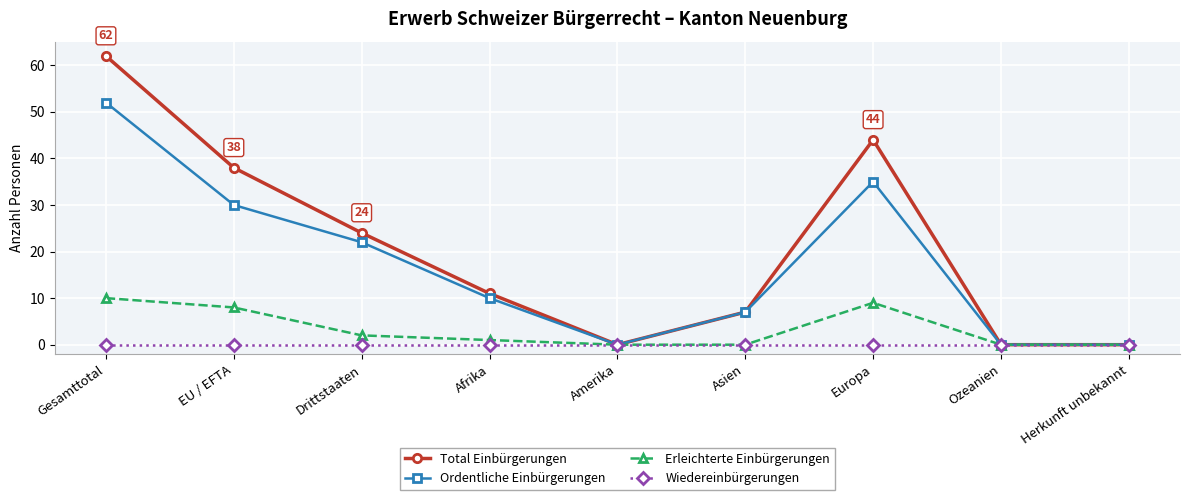

Rank the series by their maximum value, from highest to lowest.

Total Einbürgerungen, Ordentliche Einbürgerungen, Erleichterte Einbürgerungen, Wiedereinbürgerungen